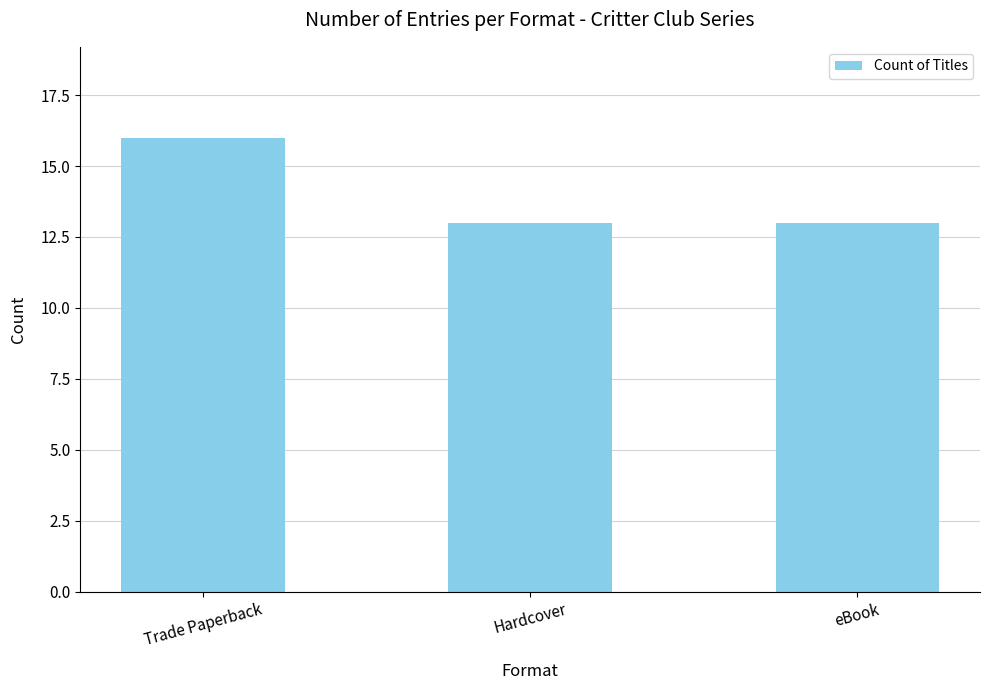

What is the difference between the values at Trade Paperback and Hardcover?

3